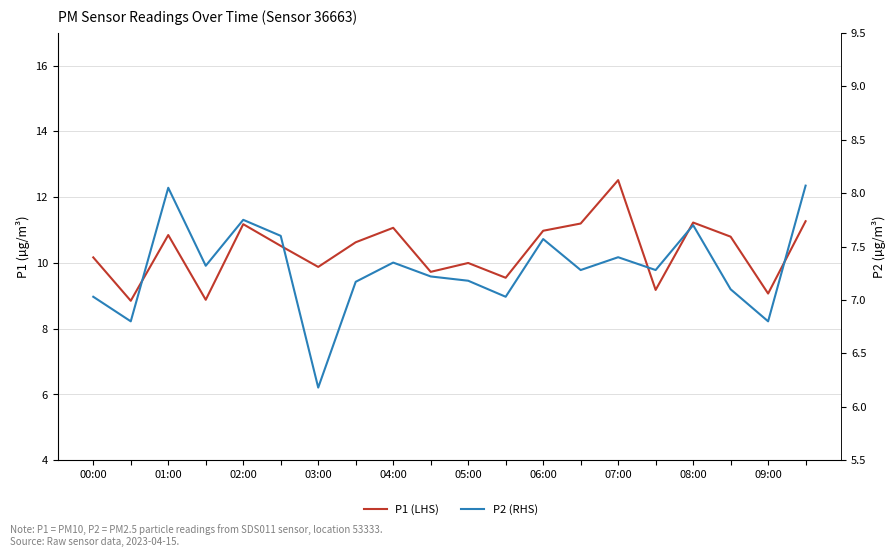

What position from the right is 04:00?

16